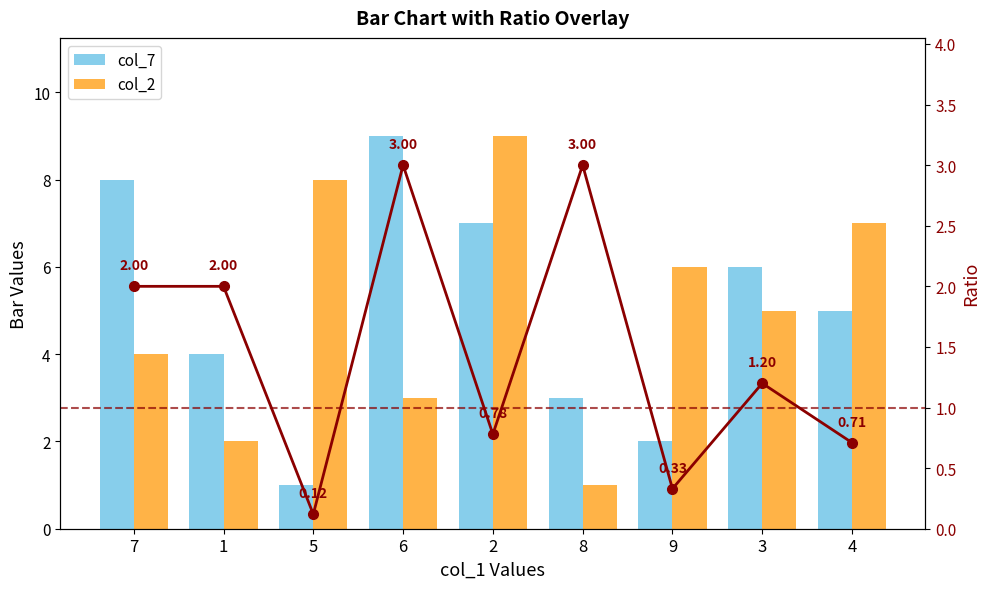

The value of col_2 at 8 is 1.0. True or false?

True